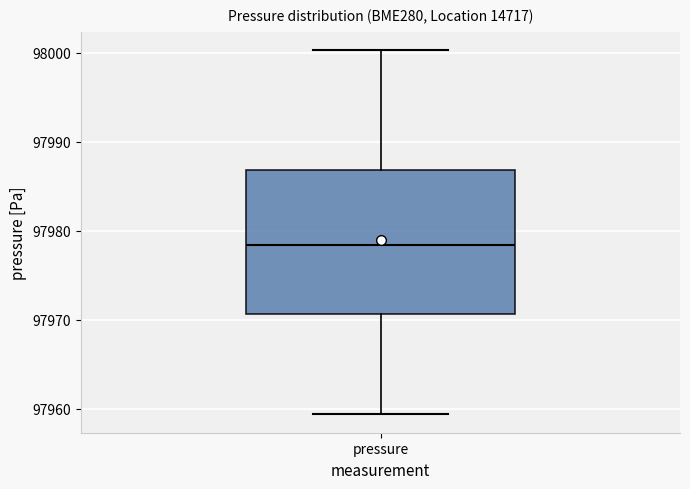

Where does the lower whisker of the box for pressure end on the y-axis? The values are not printed on the chart, so give them approximately, as read against the axis.

97959